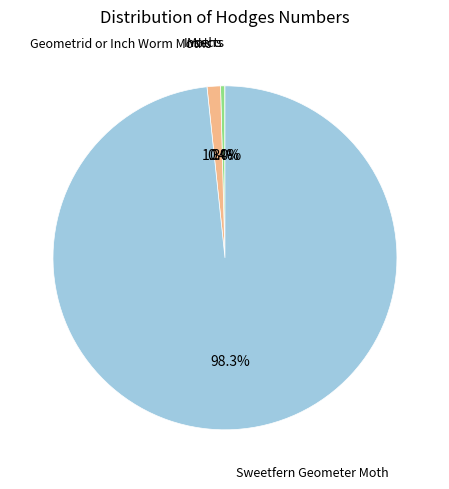

Is there a majority slice in this chart?

Yes